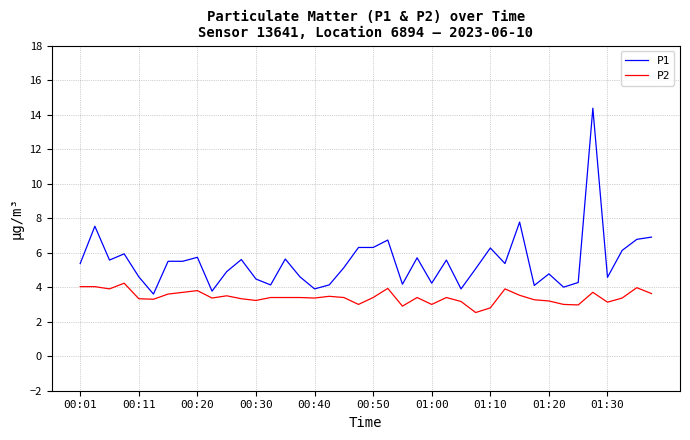

List the series in order of their overall mean, highest first.

P1, P2